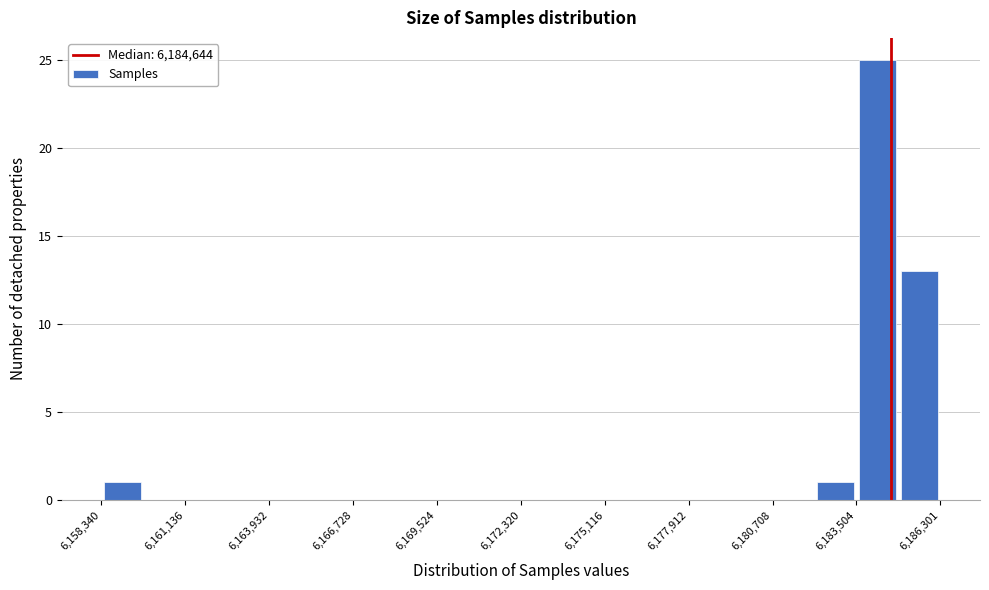

Around what value on the x-axis is the tallest bar? Give the approximate position of its centre, as read against the axis.

6184000